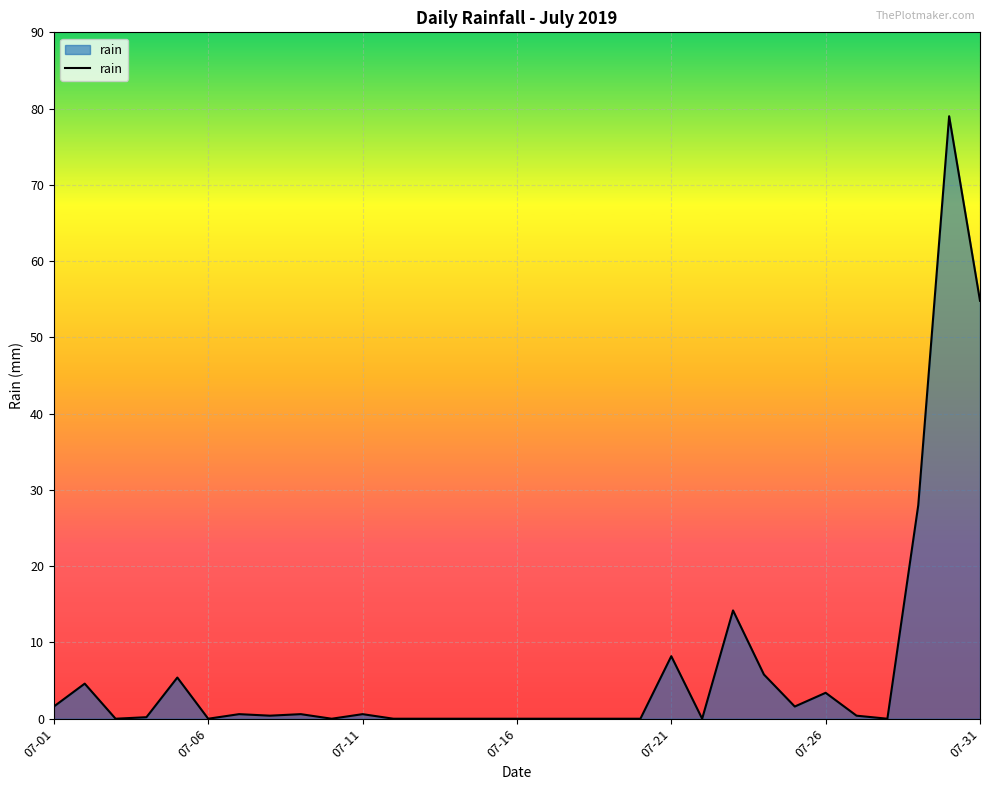

What is the maximum value shown in the chart?

79.0